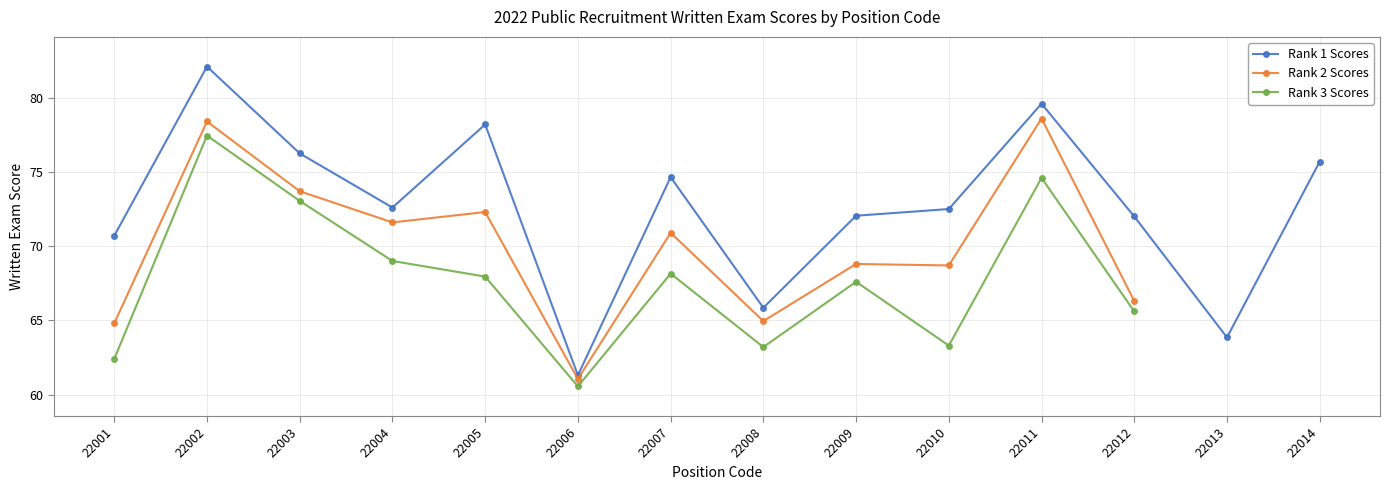

At which label does Rank 2 Scores first exceed 71?

22002